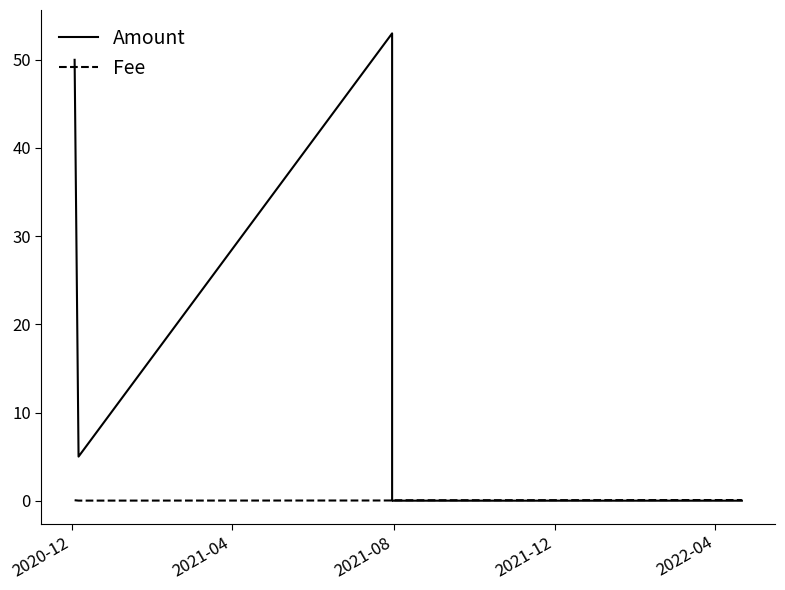

List the series in order of their overall mean, lowest first.

Fee, Amount